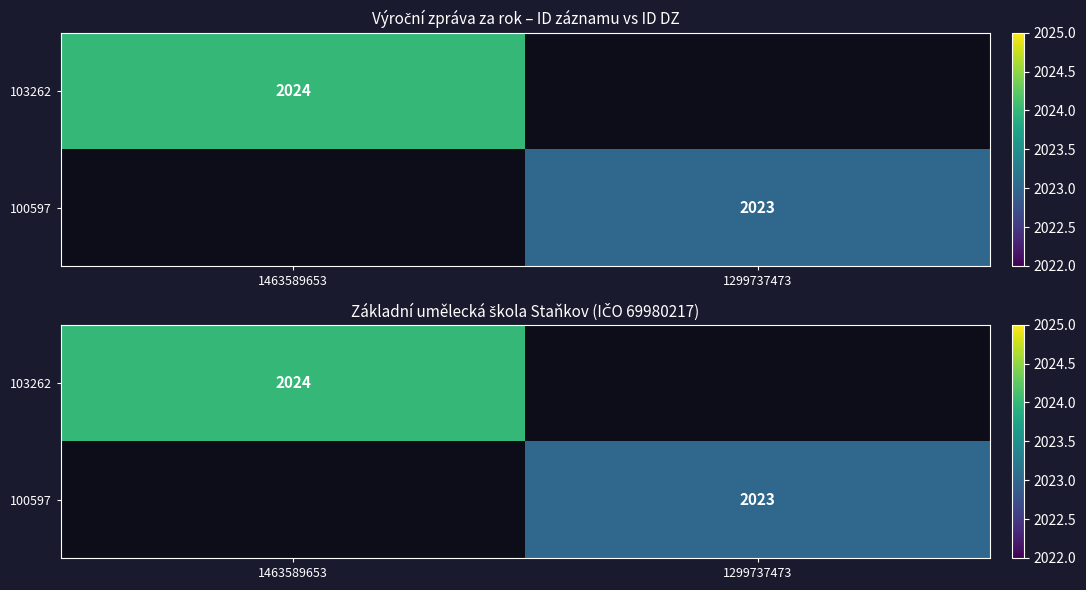

Is the value of 103262 at 1299737473 greater than the value of 100597 at 1299737473?

No